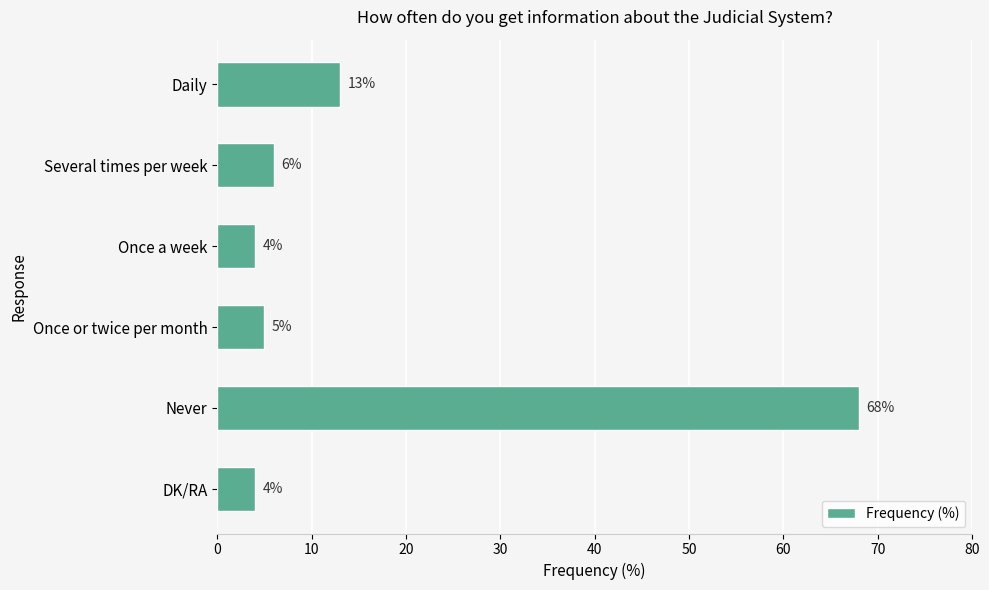

What is the difference between the maximum and minimum values?

64